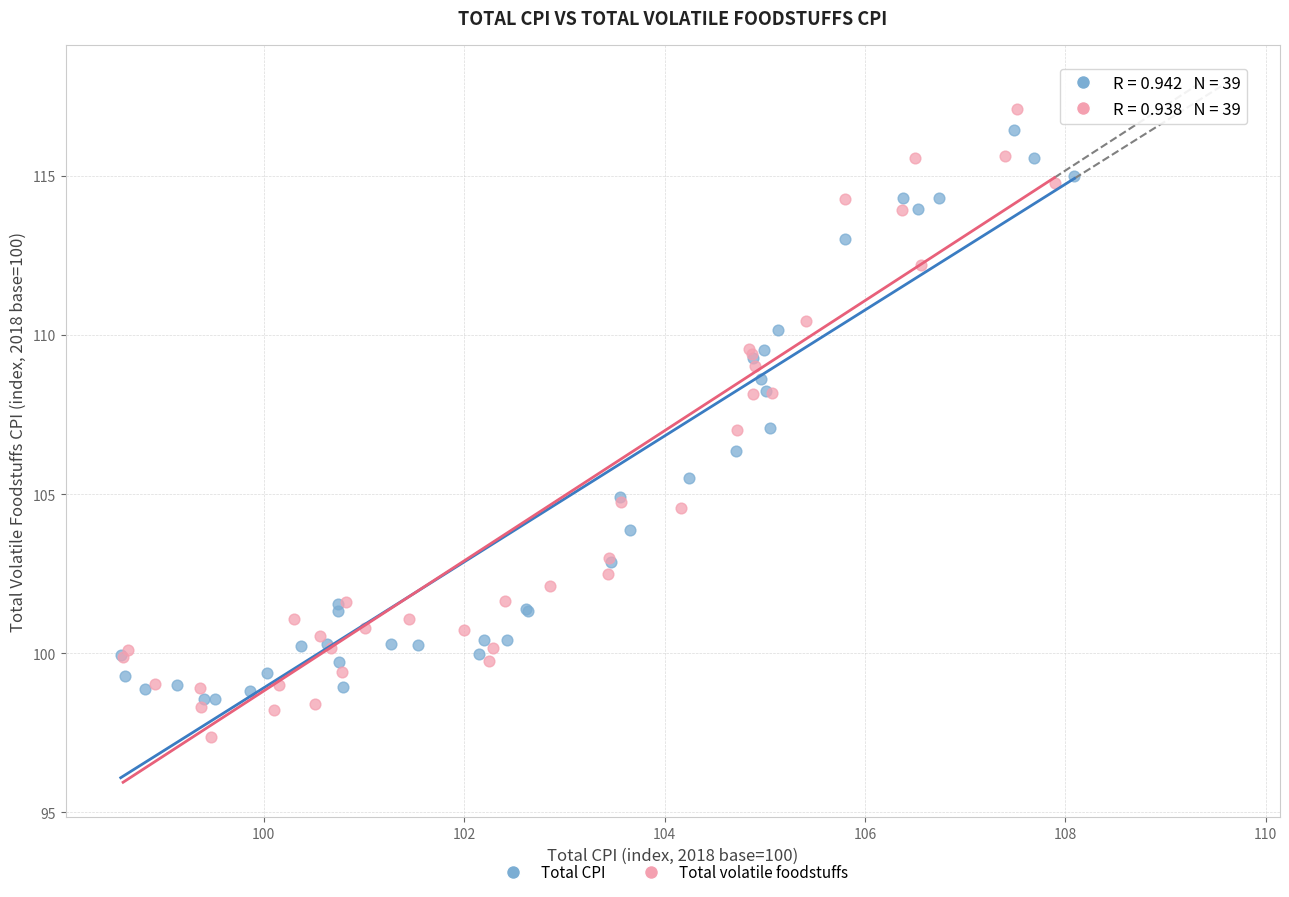

Which series has the largest Y range (max minus min)?

Total volatile foodstuffs